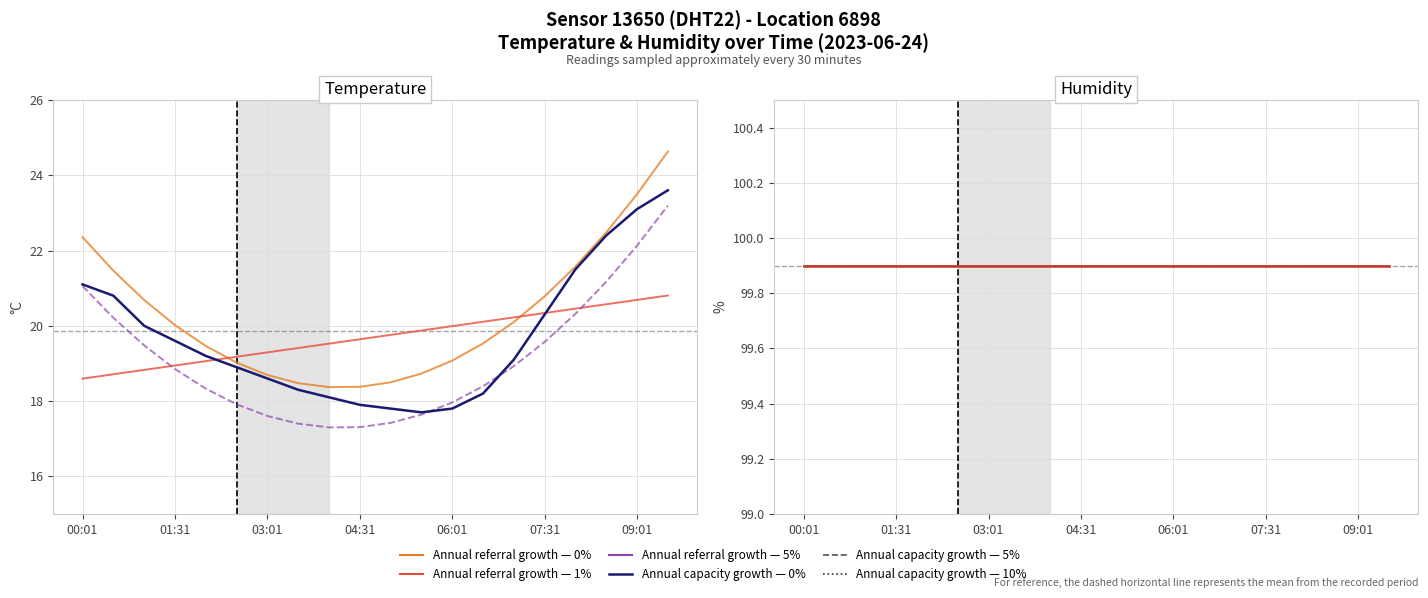

Is the value of 0% trend at 03:01 greater than the value of temperature at 00:01?

Yes